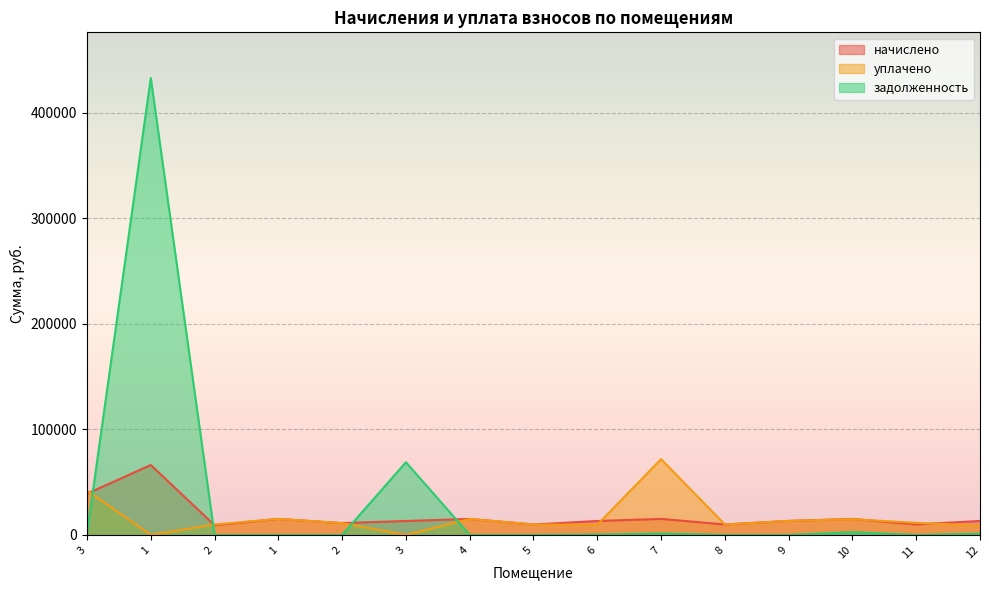

What is the total value across all series at 2?

19044.3